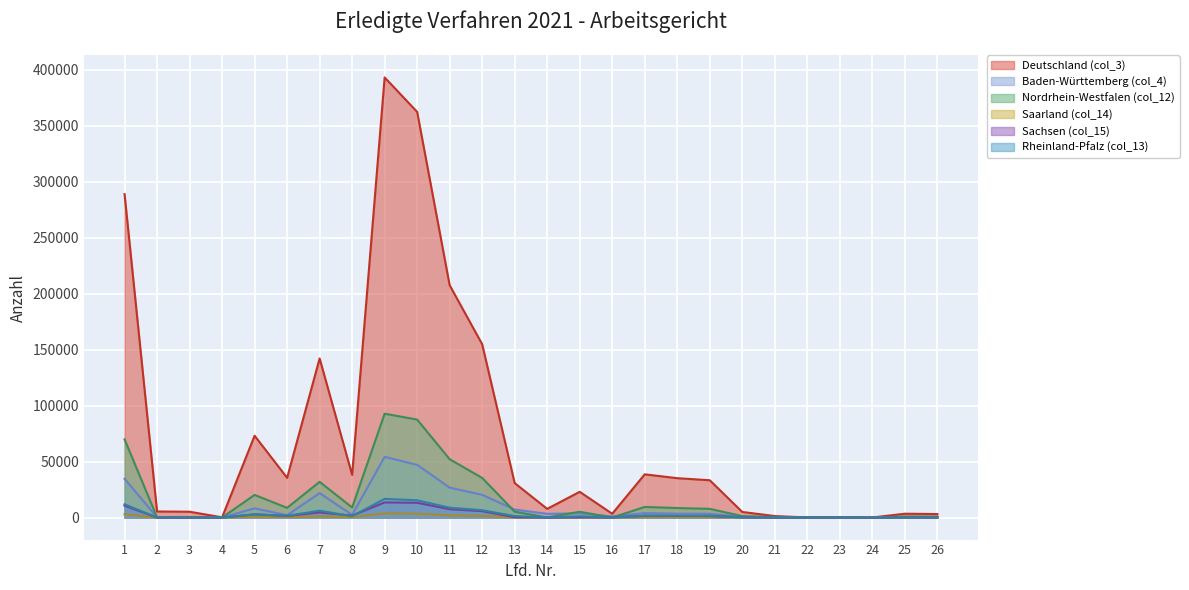

What is the value of the Baden-Württemberg (col_4) point at the 4th from the left?

45